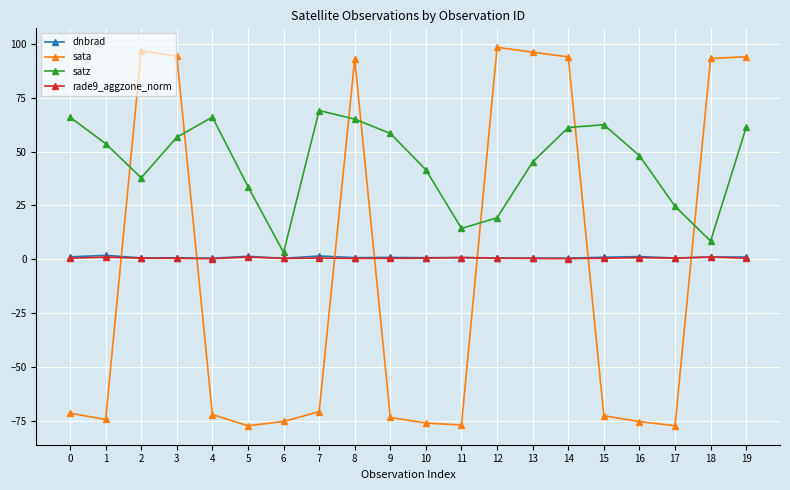

Where do sata and dnbrad first cross each other?

1 and 2